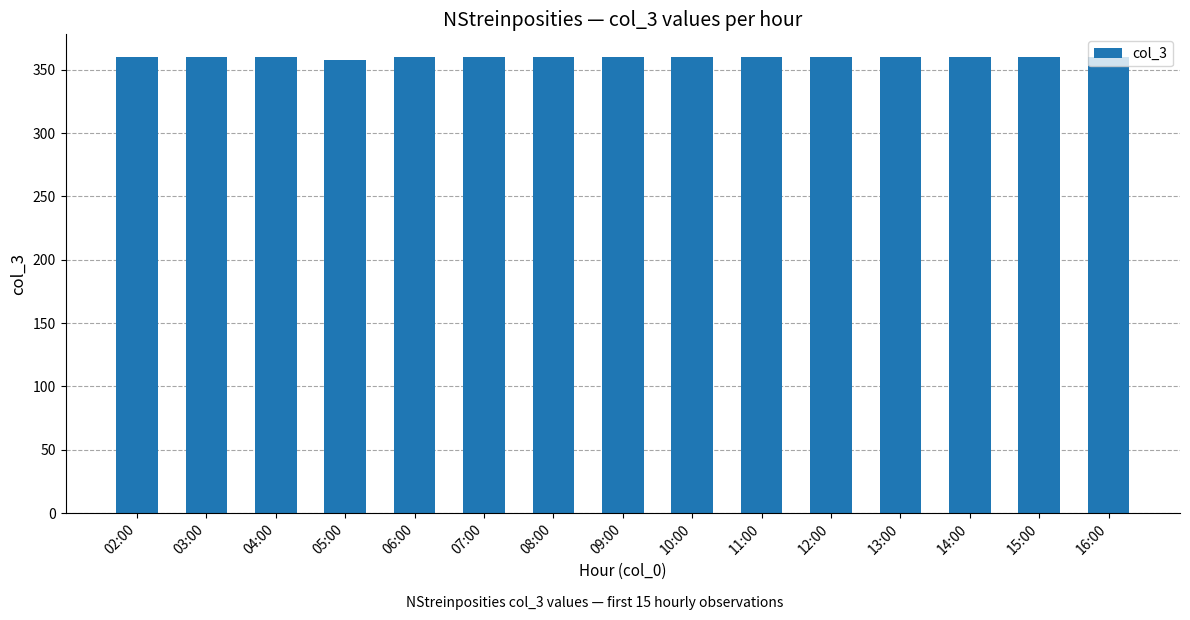

What is the minimum value shown in the chart?

358